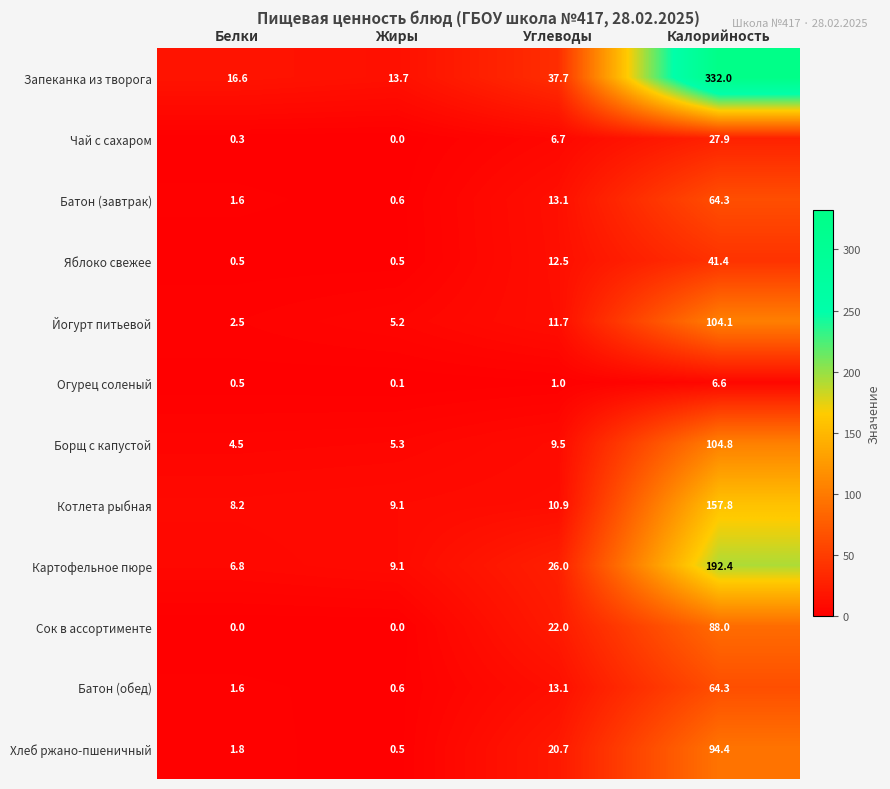

The Батон (обед) series shows 64.3 at Калорийность. True or false?

True